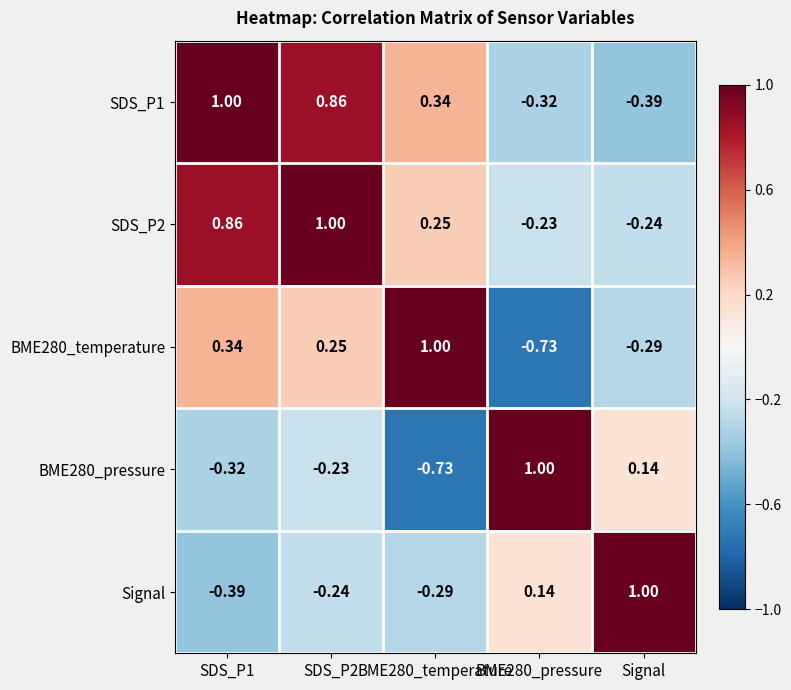

Where is BME280_pressure nearest to the value 0?

Signal